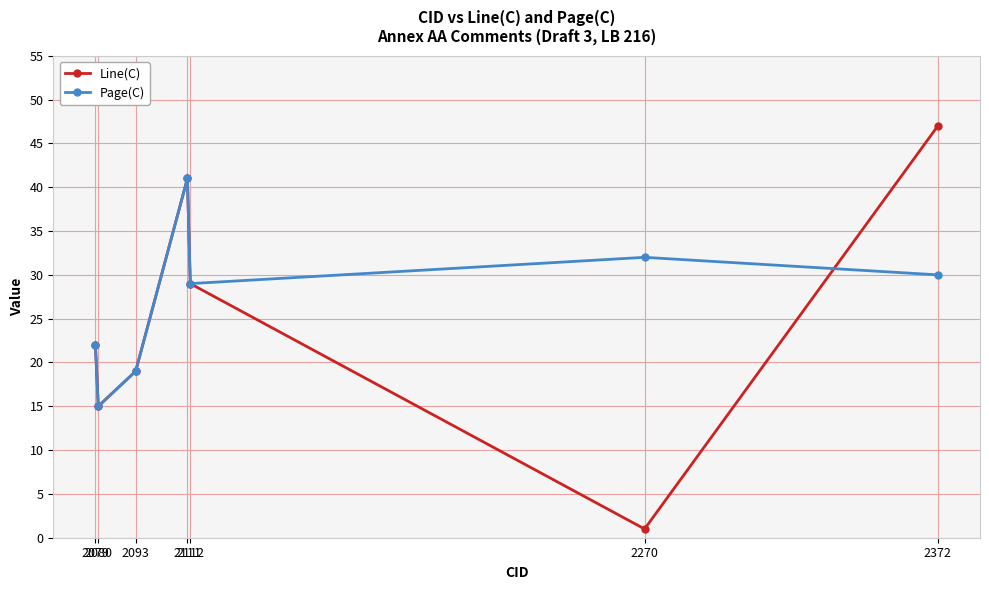

What is the value of the Page(C) point at the 3rd from the left?

19